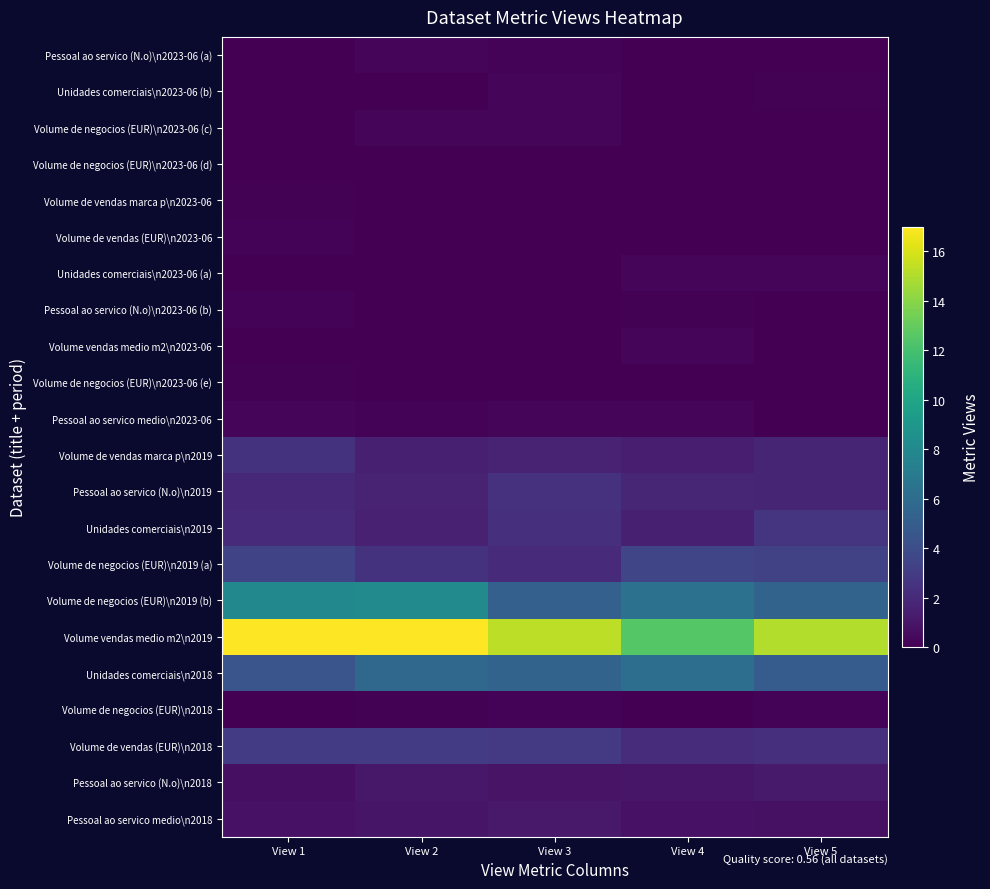

What is the maximum value shown in the chart?

20.7